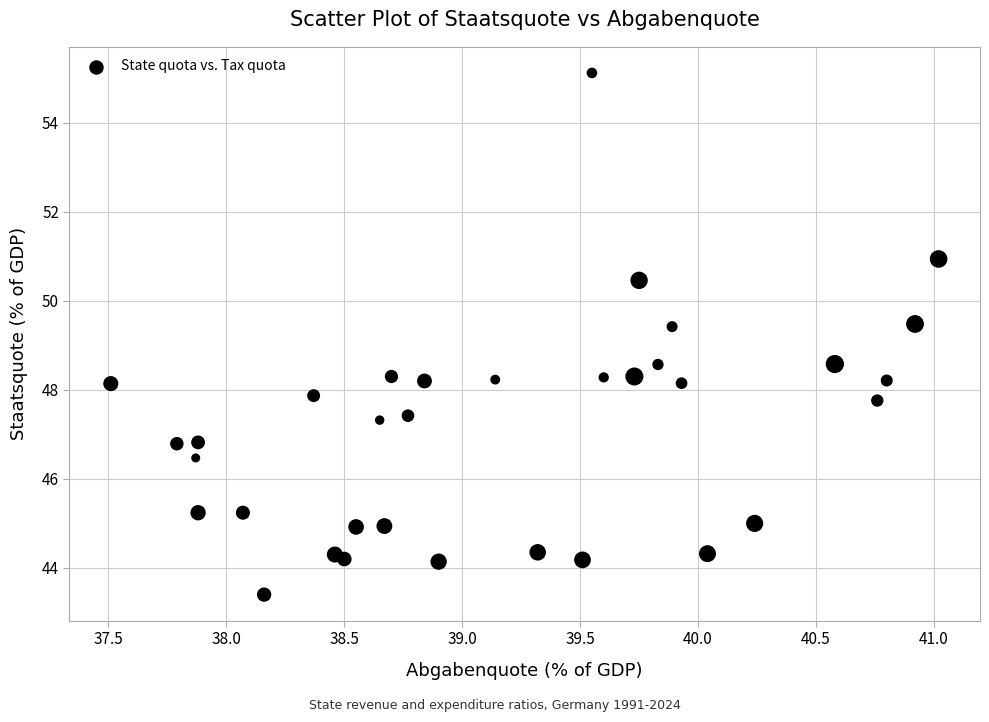

What is the range of X values (max minus min)?

3.5